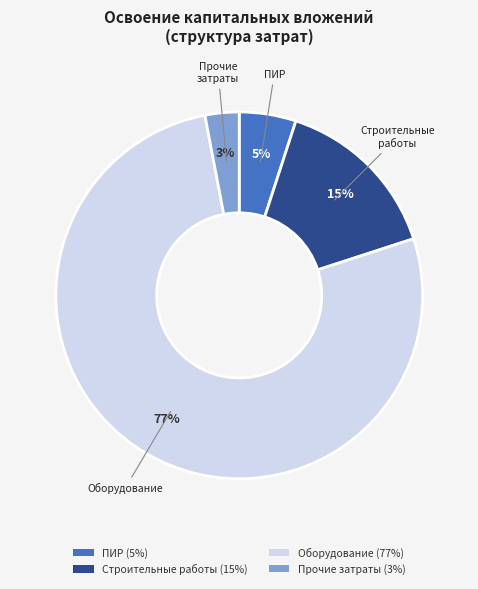

To the nearest percent, what is the difference between the largest and smallest slice percentages?

74%